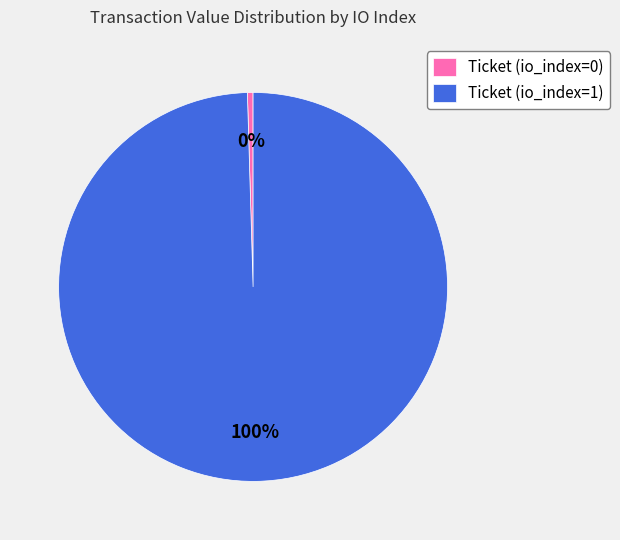

Which slice is the largest?

Ticket (io_index=1)